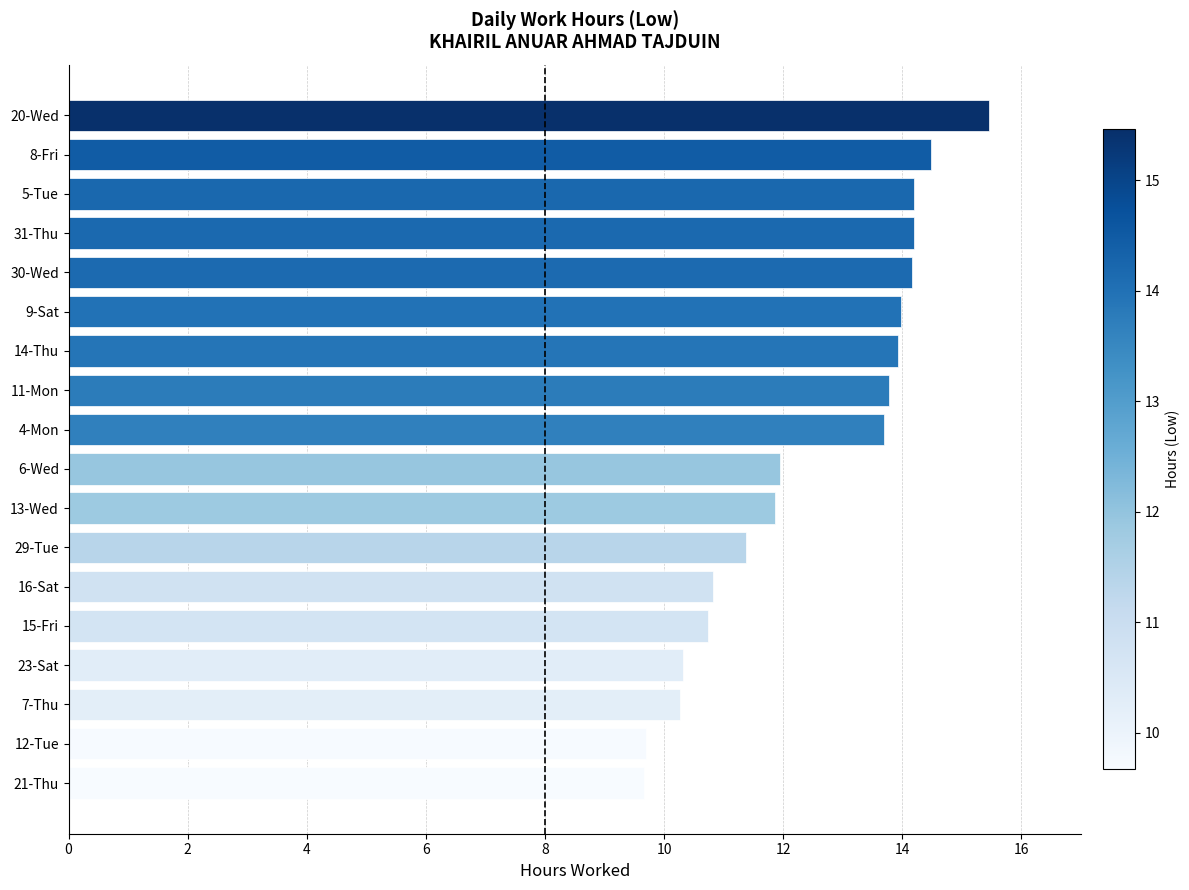

The value at 11-Mon is 13.8. True or false?

True